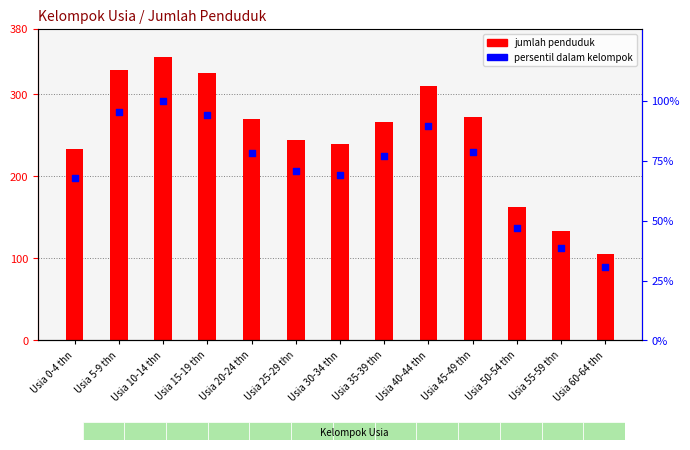

At how many categories does at least one series exceed 278?

4